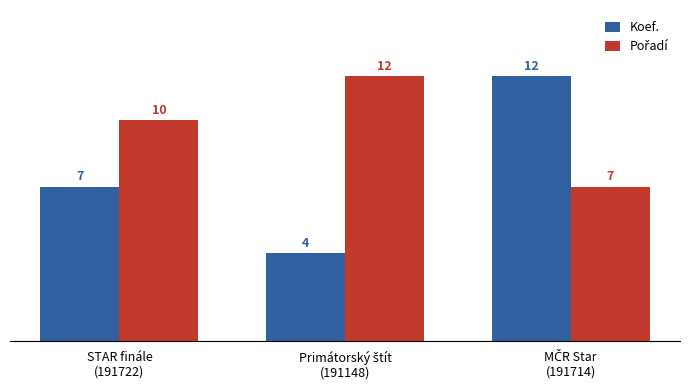

Count the Koef. values in the range 4 to 12.

3